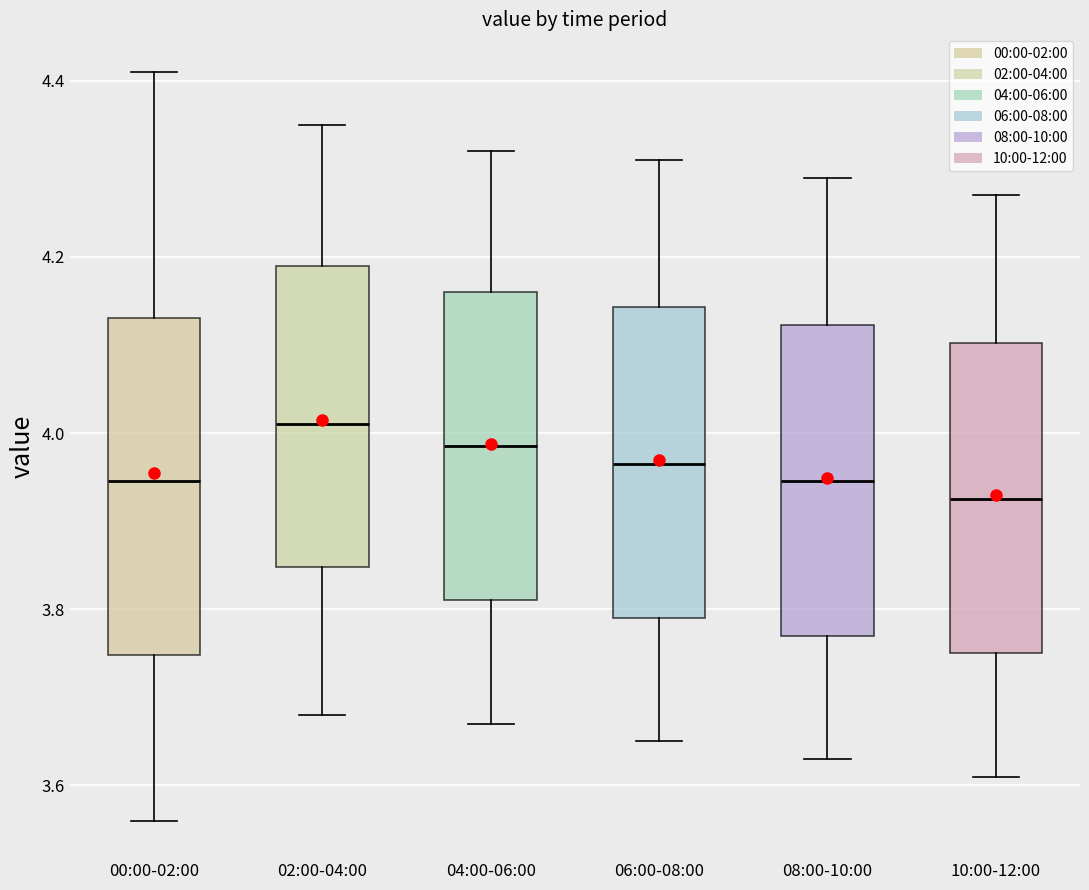

Comparing the boxes themselves (not the whiskers), which one is the tallest?

00:00-02:00